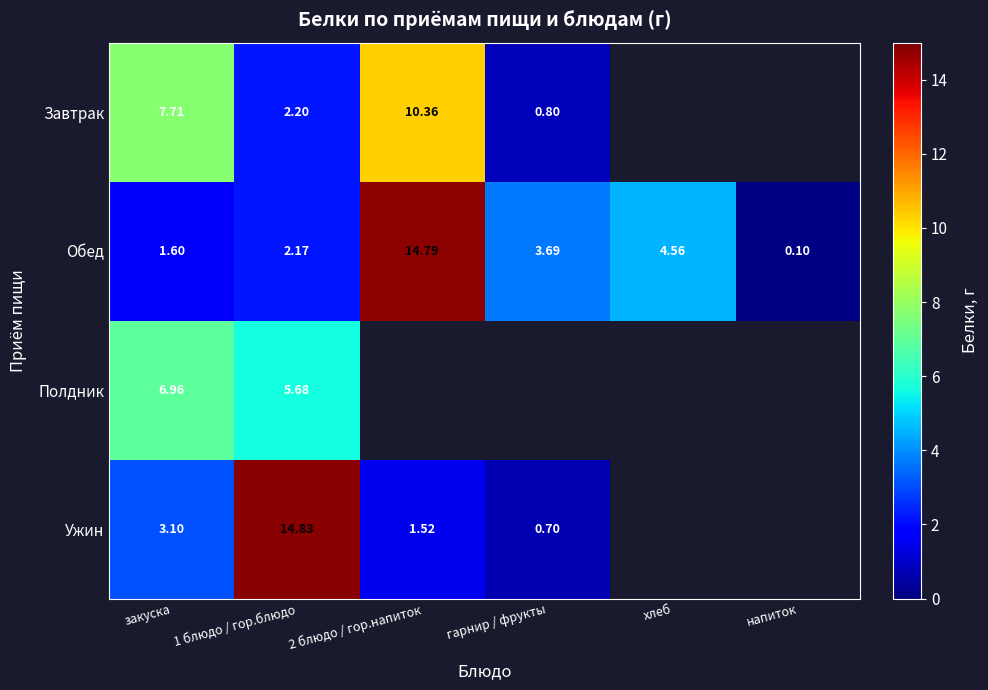

True or false: Обед has a value of 0.1 at напиток.

True